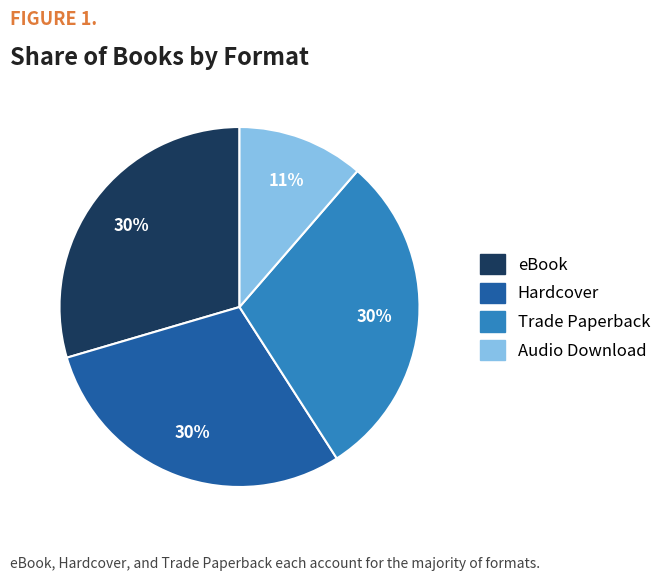

How many segments does this pie chart have?

4